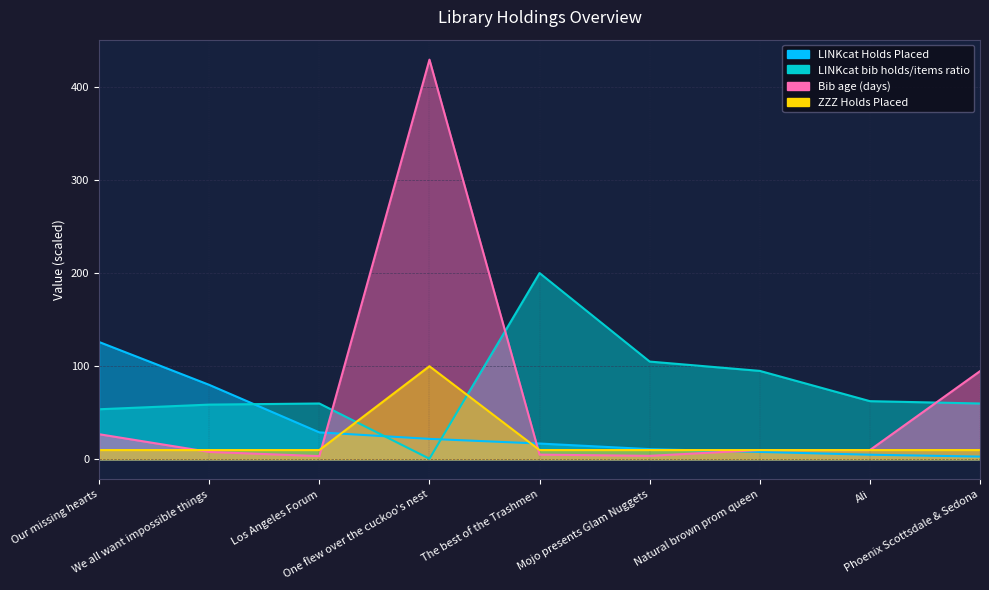

At which category does LINKcat bib holds/items ratio reach its first local valley?

One flew over the cuckoo's nest